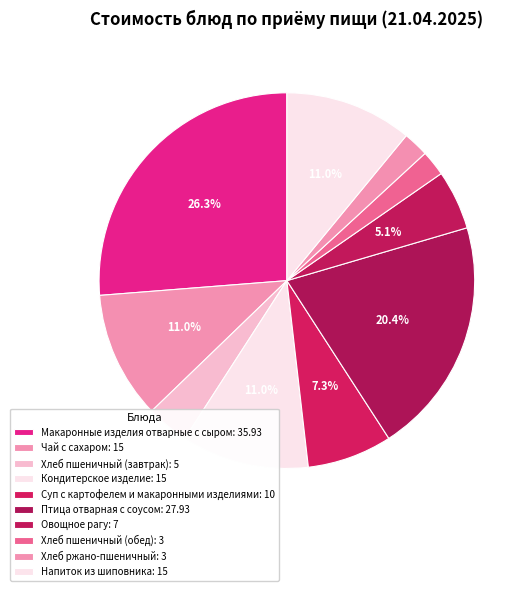

To the nearest percent, what is the difference between the Чай с сахаром and Хлеб ржано-пшеничный slice percentages?

9%